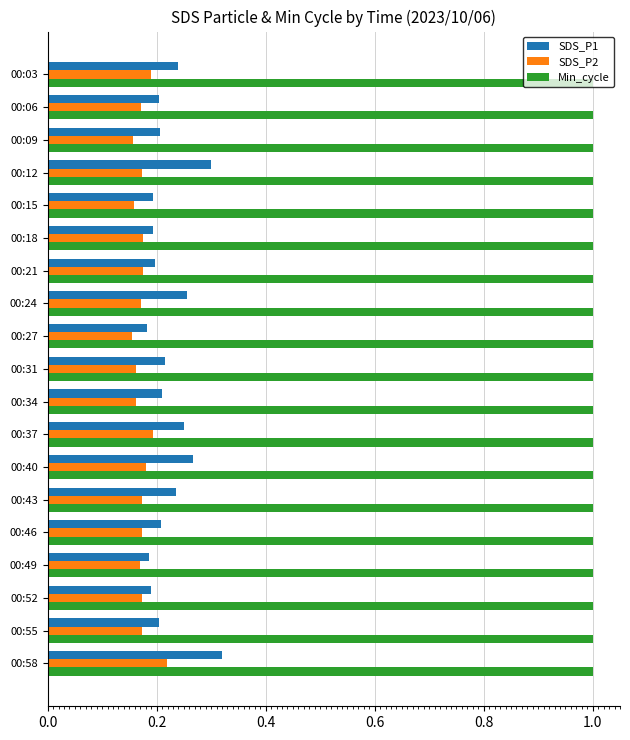

What are all the series names shown in the legend?

SDS_P1, SDS_P2, Min_cycle